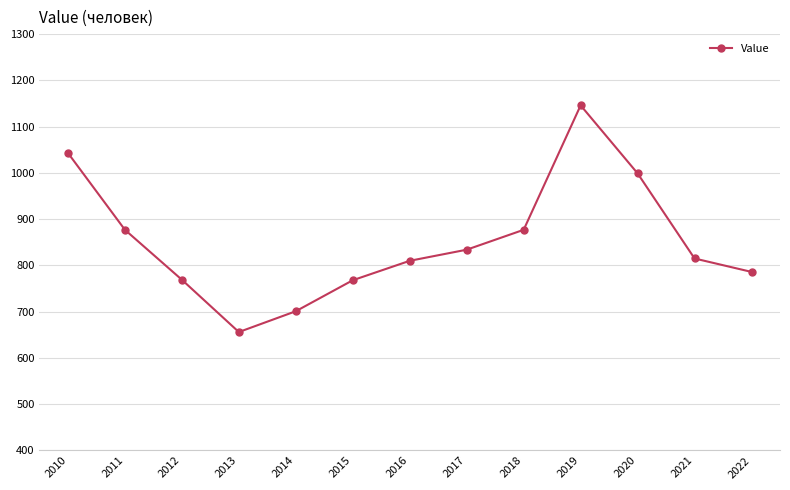

Which label corresponds to the smallest value in the chart?

2013